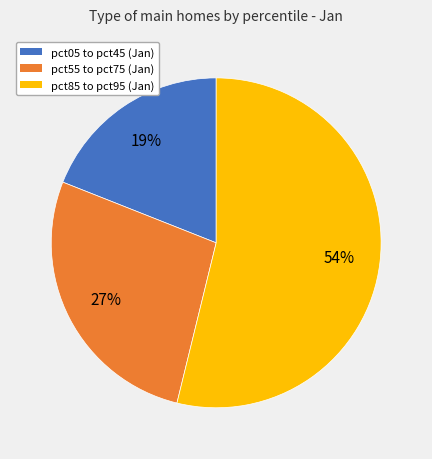

To the nearest percent, what is the difference between the largest and smallest slice percentages?

35%